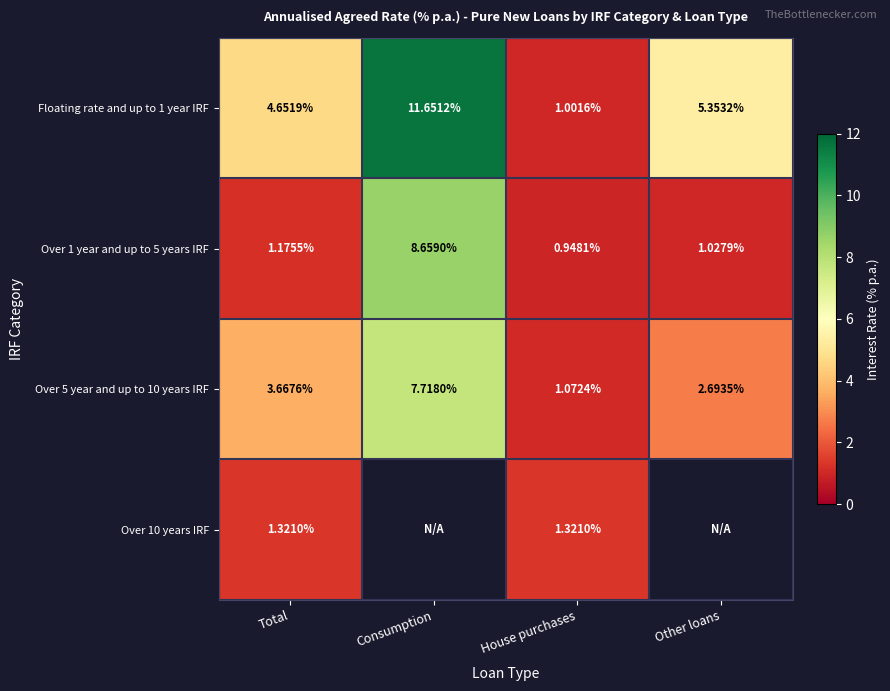

At which label is Floating rate and up to 1 year IRF closest to 6?

Other loans